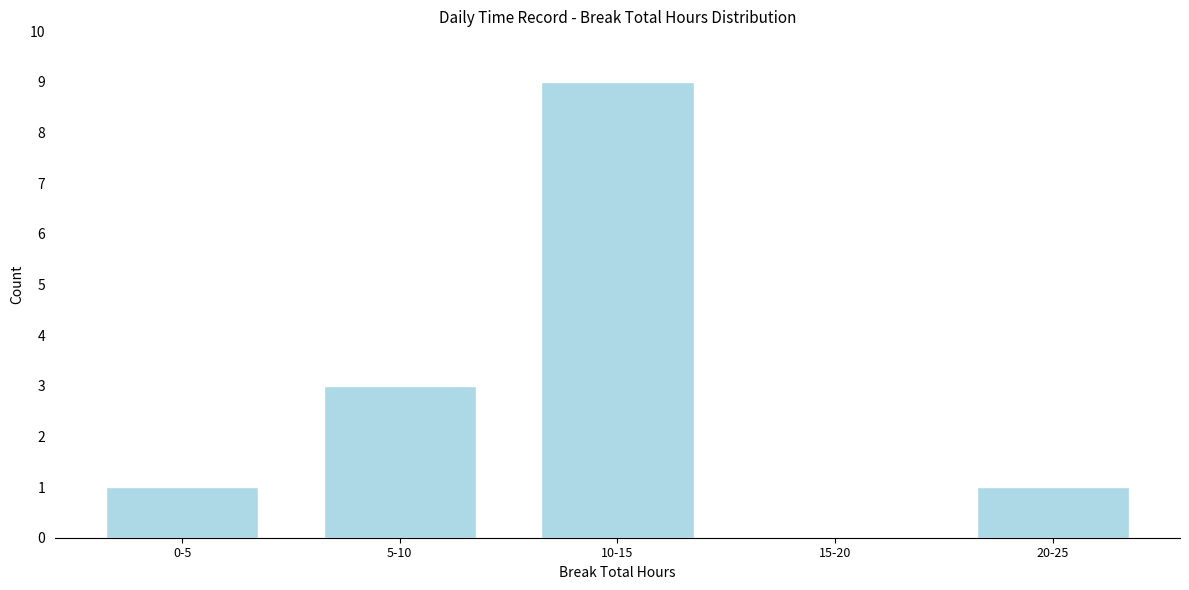

Reading right to left, transcribe all the data shown in this chart.

20-25=1	15-20=0	10-15=9	5-10=3	0-5=1